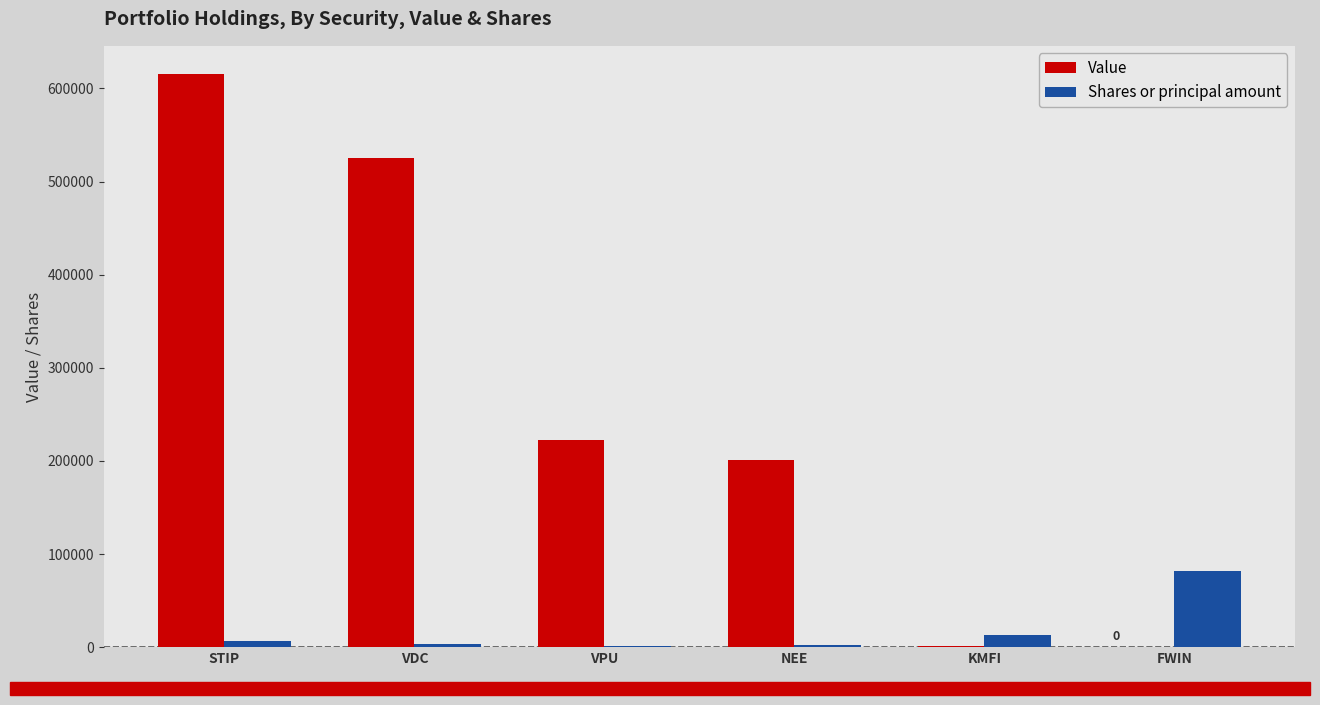

What is the sum of all Value values?

1564000